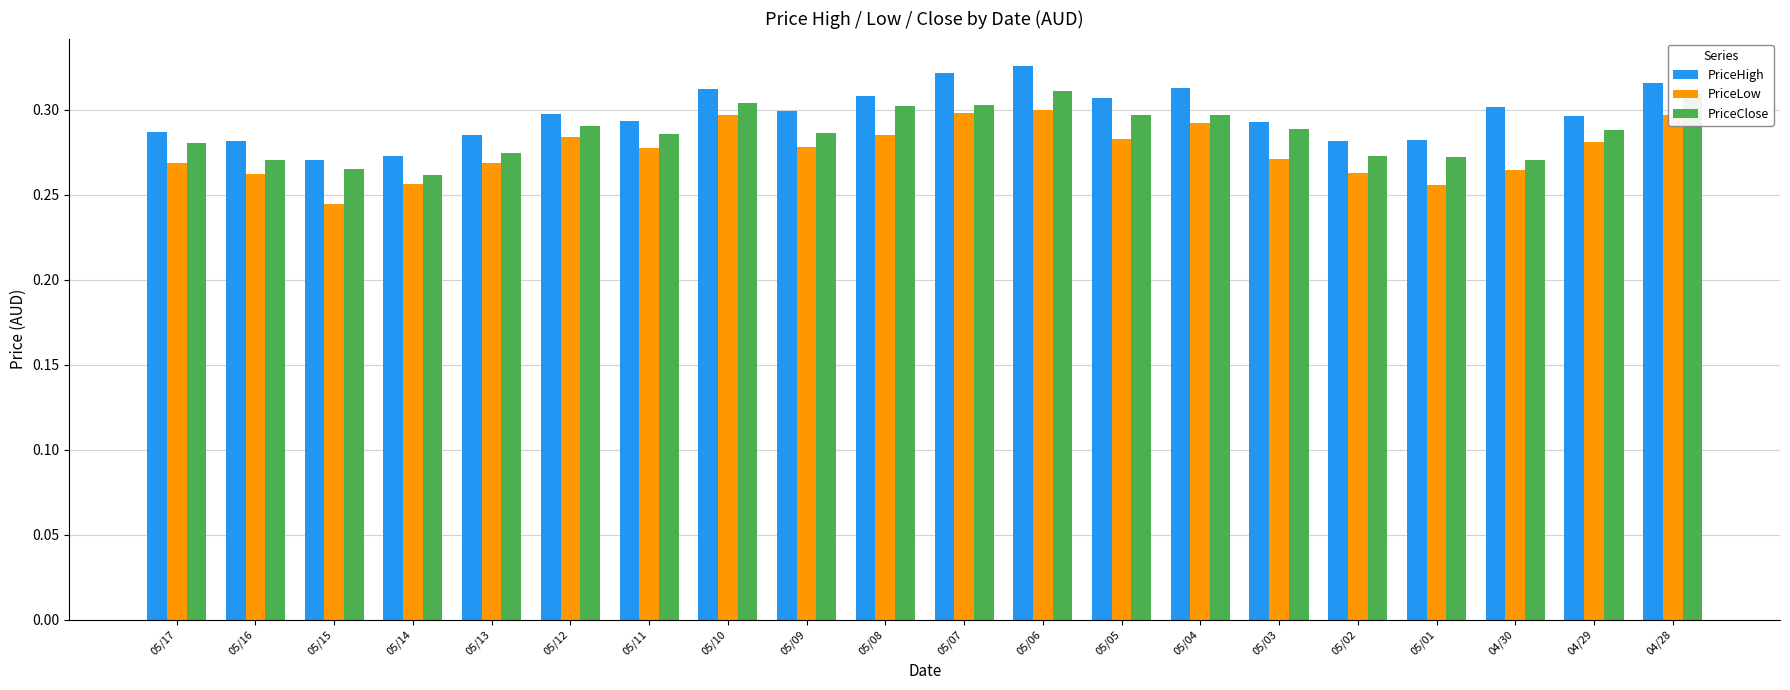

True or false: PriceHigh has a value of 0.3 at 05/07.

True